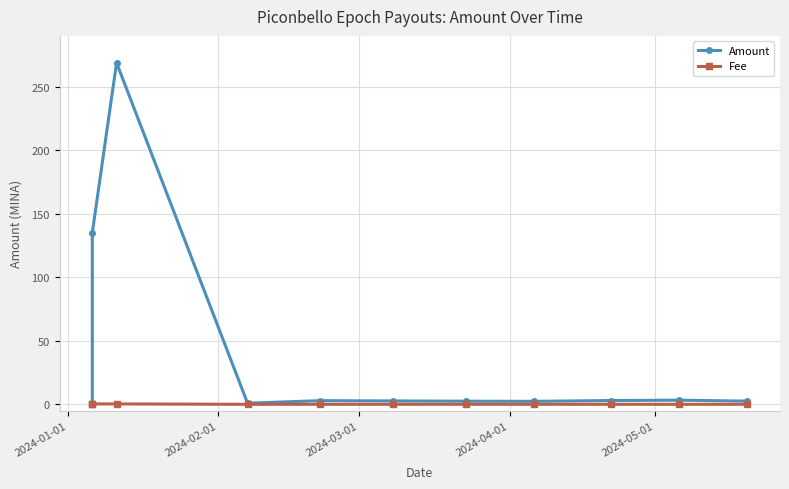

True or false: Fee has a value of 0.0 at 2024-05-01.

True